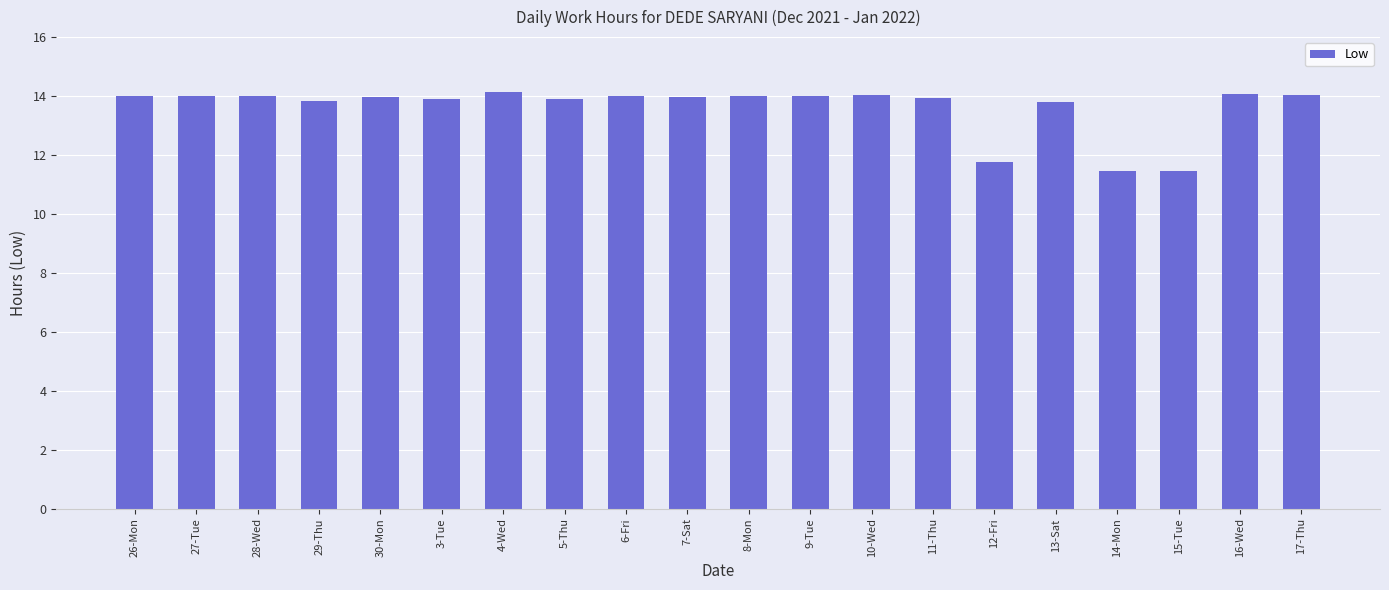

What position from the right is 10-Wed?

8